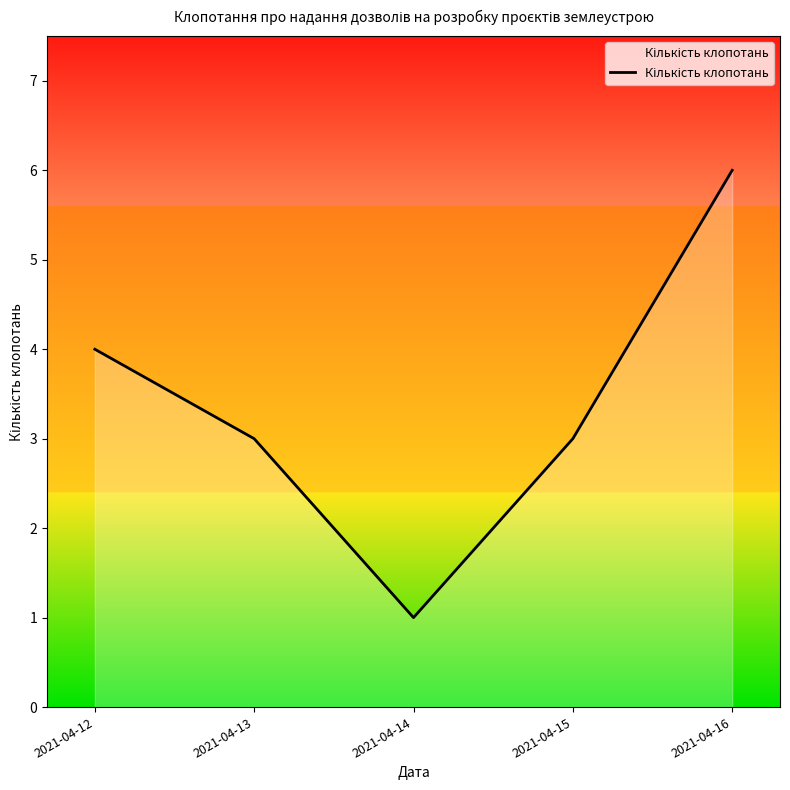

At which category does the chart reach its peak across all series?

2021-04-16